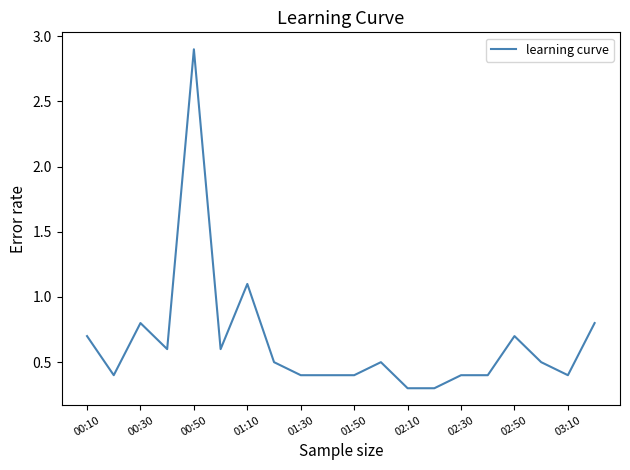

What is the greatest value displayed?

2.9